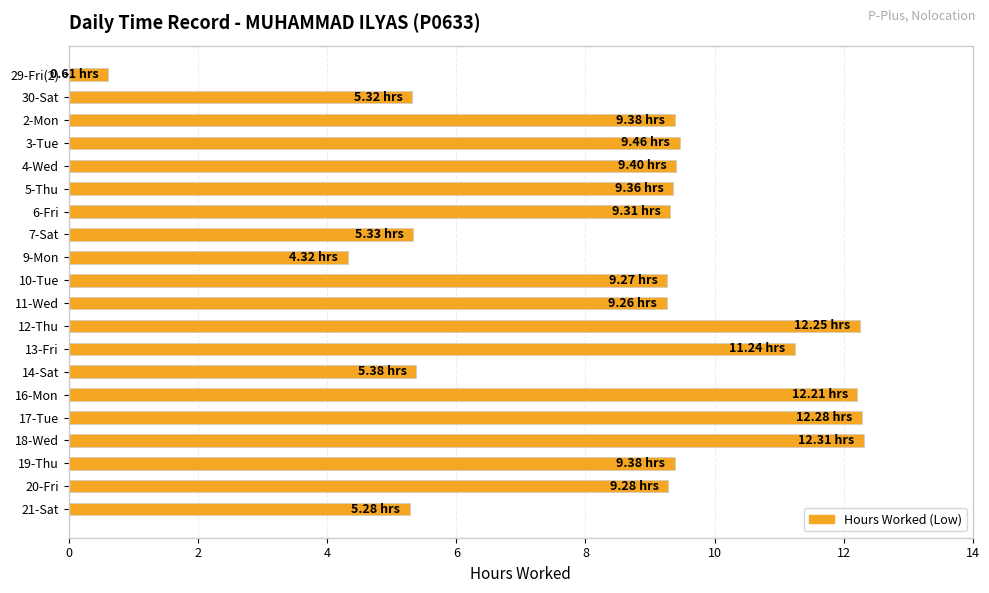

What is the difference between the values at 29-Fri(2) and 10-Tue?

8.7